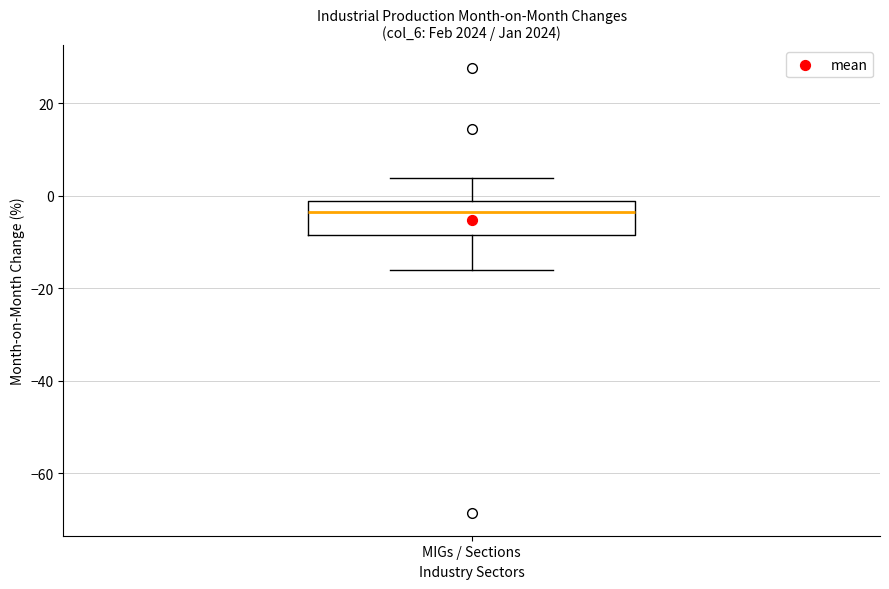

Where does the lower whisker of the box for MIGs / Sections end on the y-axis? The values are not printed on the chart, so give them approximately, as read against the axis.

-16